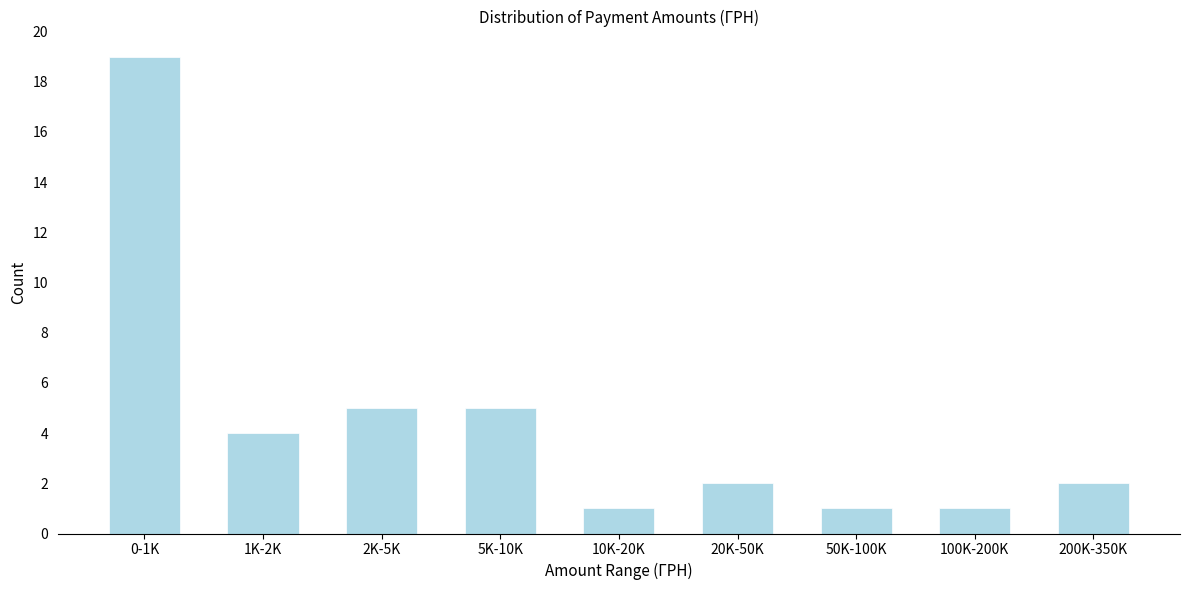

Reading left to right, extract all data points from this chart.

19	4	5	5	1	2	1	1	2